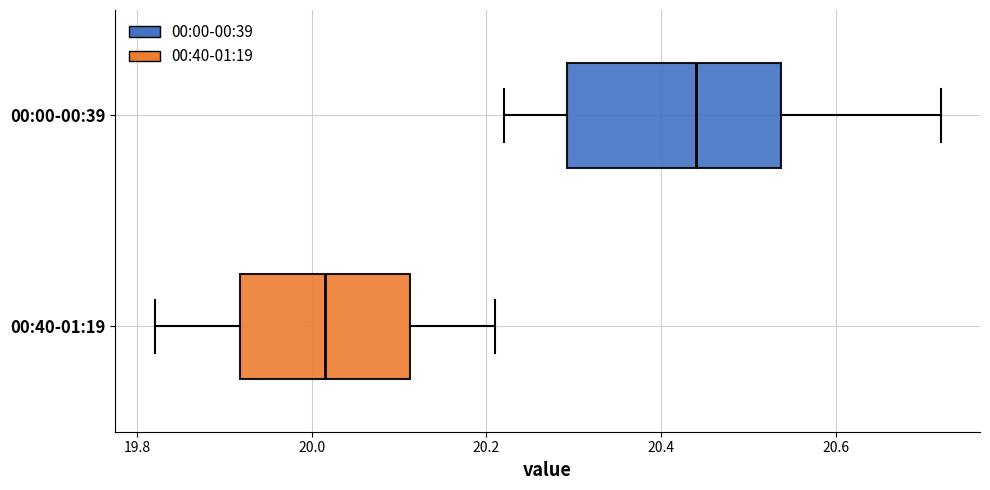

Reading bottom to top, transcribe this box plot: for each box, give where its median line is, the range the box spans, and where its two whiskers end, as read against the x-axis. The values are not printed on the chart, so give them approximately, as read against the axis.

00:40-01:19: median 20.02, box 19.92 to 20.12, whiskers 19.82 to 20.22
00:00-00:39: median 20.44, box 20.30 to 20.54, whiskers 20.22 to 20.72